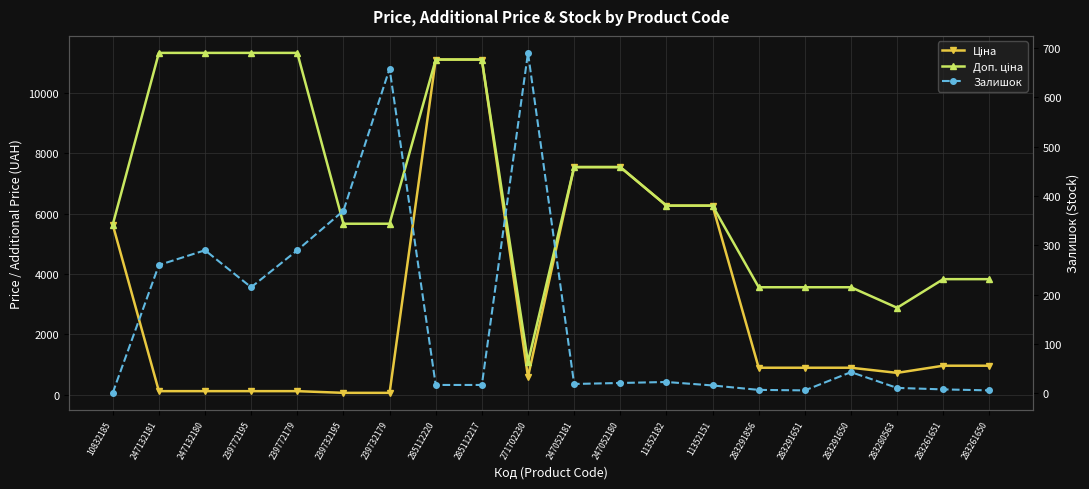

What are all the series names shown in the legend?

Ціна, Доп. ціна, Залишок